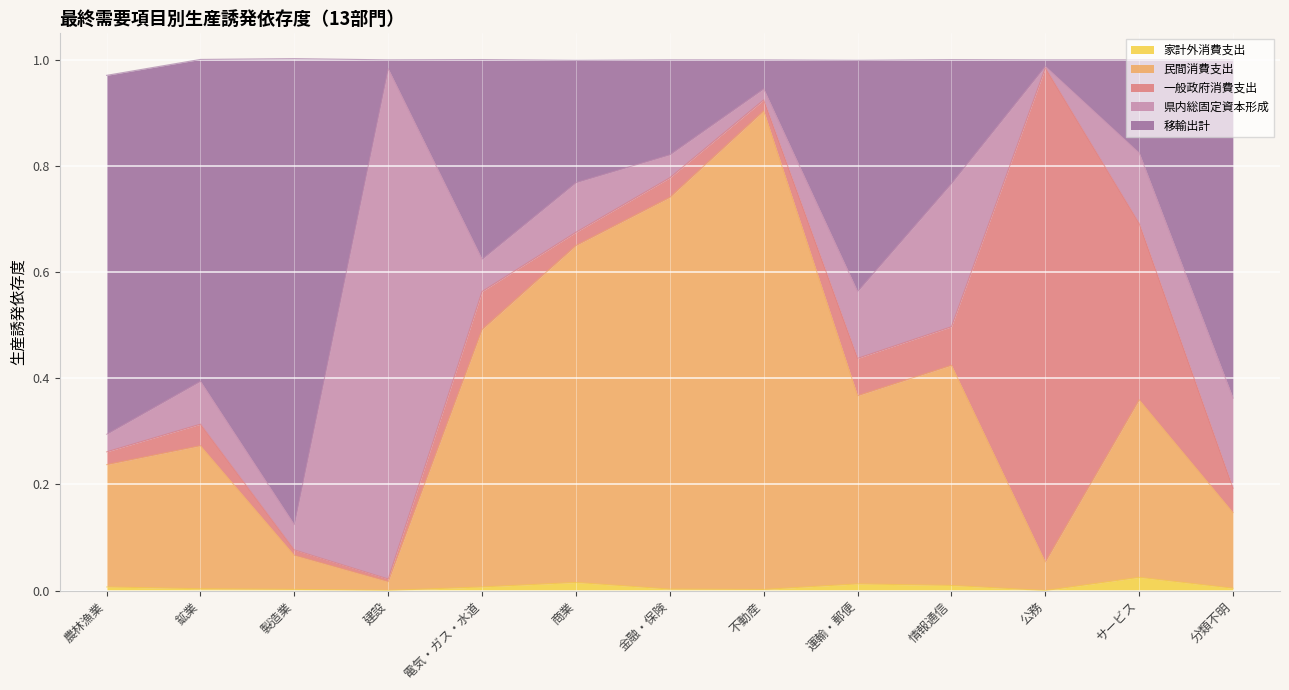

True or false: 民間消費支出 has a value of 0.9 at 不動産.

True